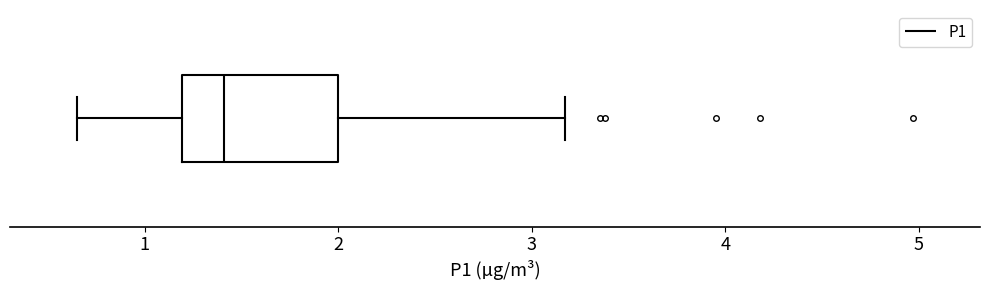

Read this box plot against the x-axis: the position of the median line, the range covered by the box, and the ends of both whiskers. The values are not printed on the chart, so give them approximately, as read against the axis.

median 1.4, box 1.2 to 2.0, whiskers 0.7 to 3.2